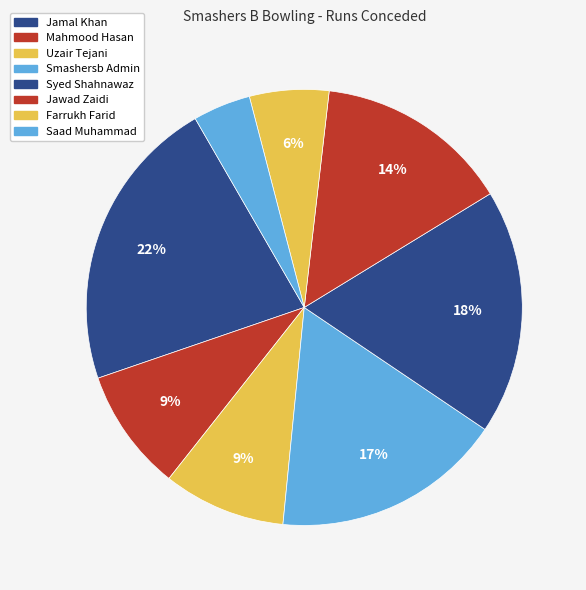

To the nearest percent, what is the combined percentage of Mahmood Hasan and Saad Muhammad?

13%